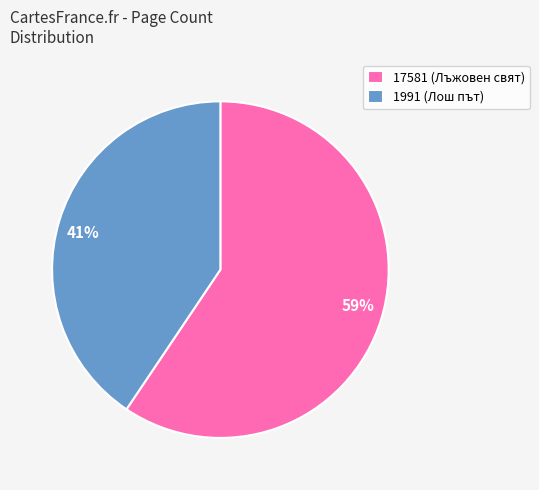

Which slice is the largest?

17581